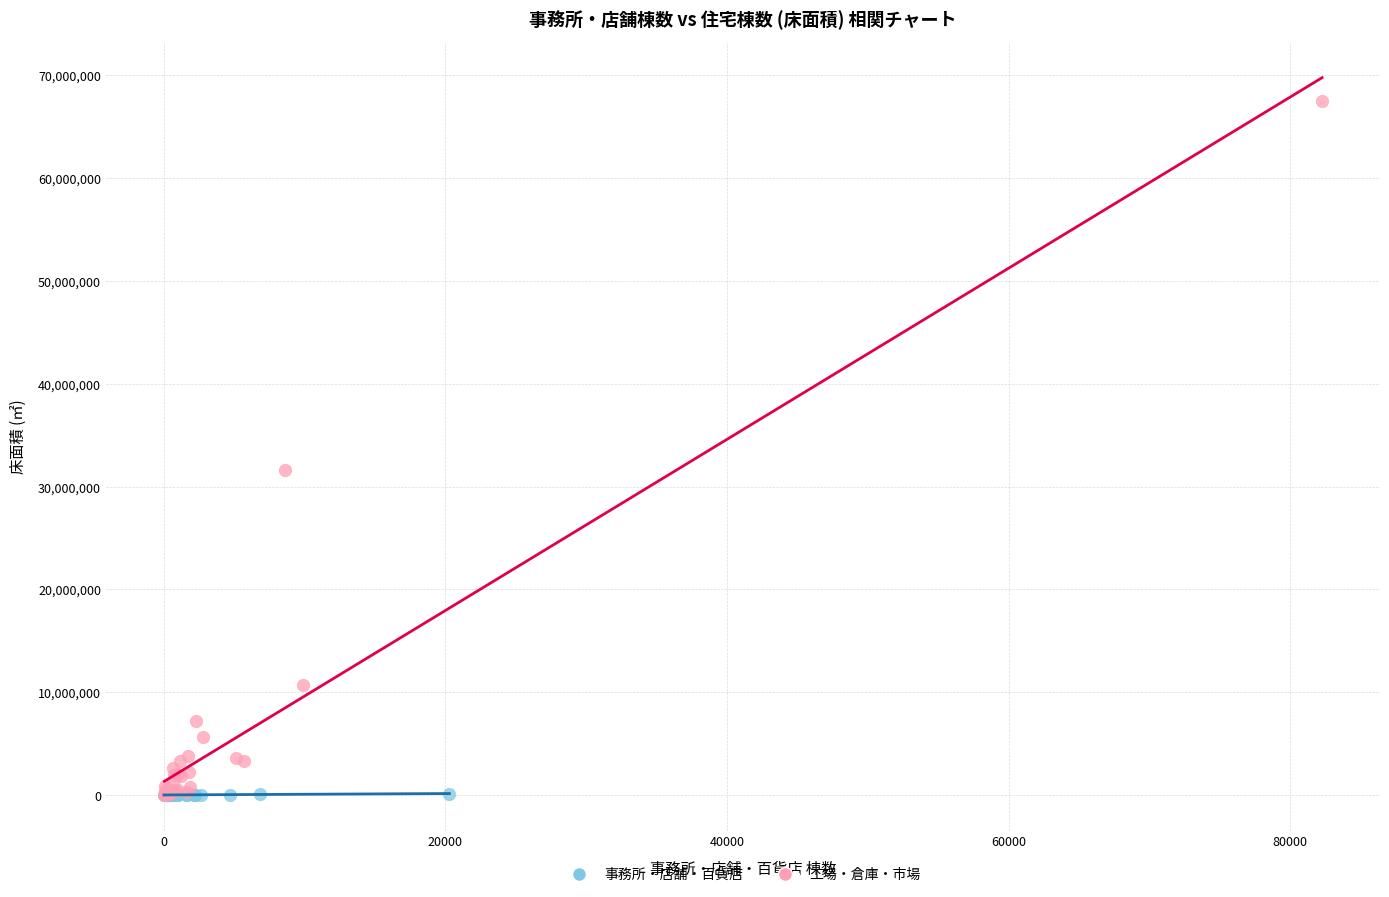

Which series reaches the maximum Y coordinate?

工場・倉庫・市場